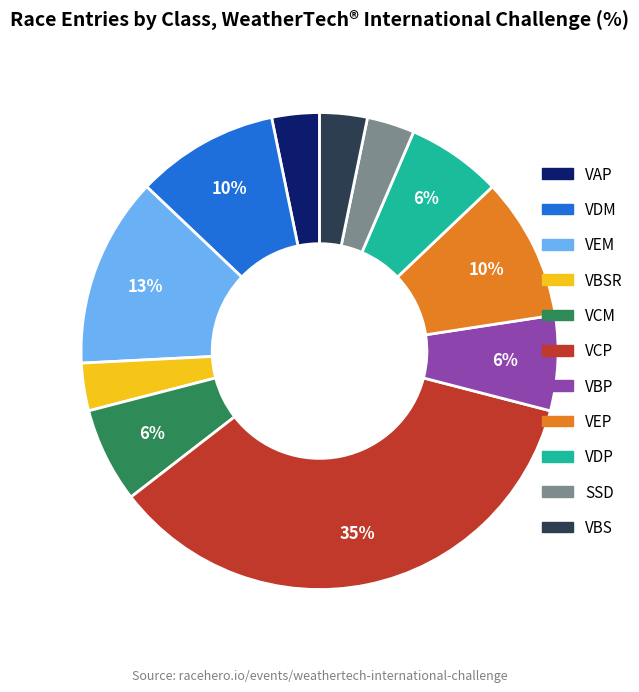

How many segments does this pie chart have?

11